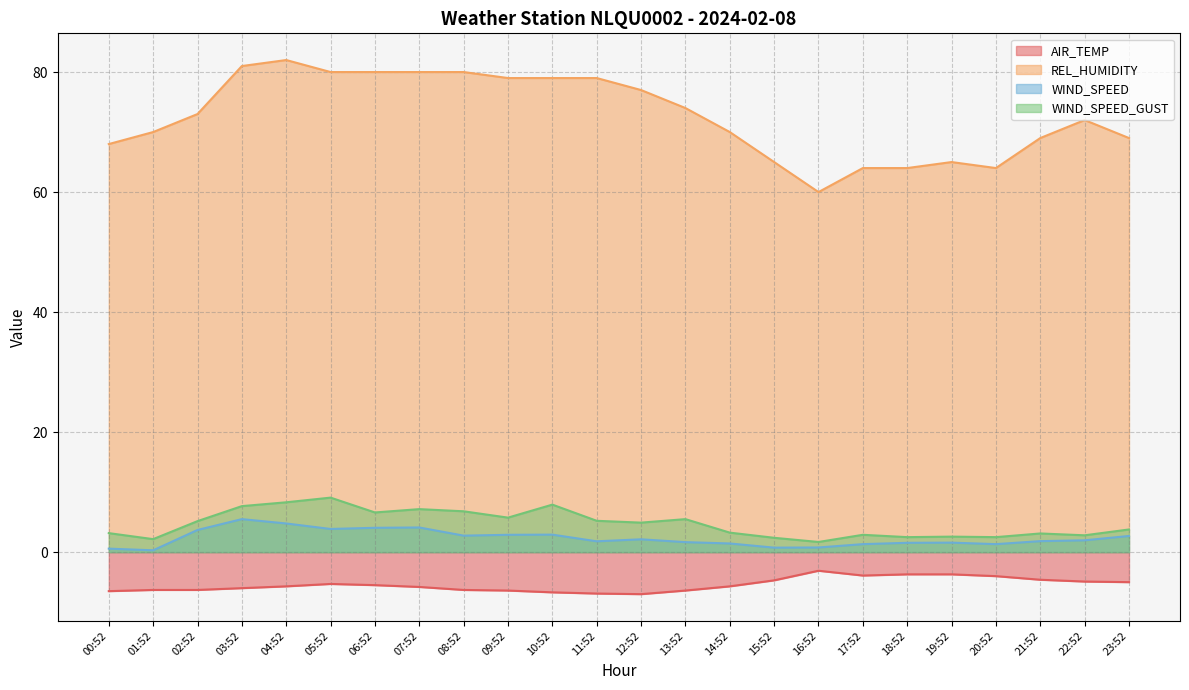

Reading left to right, what are all the values shown in this chart?

AIR_TEMP: 00:52=-6.5	01:52=-6.3	02:52=-6.3	03:52=-6.0	04:52=-5.7	05:52=-5.3	06:52=-5.5	07:52=-5.8	08:52=-6.3	09:52=-6.4	10:52=-6.7	11:52=-6.9	12:52=-7.0	13:52=-6.4	14:52=-5.7	15:52=-4.7	16:52=-3.1	17:52=-3.9	18:52=-3.7	19:52=-3.7	20:52=-4.0	21:52=-4.6	22:52=-4.9	23:52=-5.0
REL_HUMIDITY: 00:52=68.0	01:52=70.0	02:52=73.0	03:52=81.0	04:52=82.0	05:52=80.0	06:52=80.0	07:52=80.0	08:52=80.0	09:52=79.0	10:52=79.0	11:52=79.0	12:52=77.0	13:52=74.0	14:52=70.0	15:52=65.0	16:52=60.0	17:52=64.0	18:52=64.0	19:52=65.0	20:52=64.0	21:52=69.0	22:52=72.0	23:52=69.0
WIND_SPEED: 00:52=0.6	01:52=0.3	02:52=3.7	03:52=5.5	04:52=4.8	05:52=3.9	06:52=4.1	07:52=4.1	08:52=2.8	09:52=2.9	10:52=2.9	11:52=1.8	12:52=2.1	13:52=1.7	14:52=1.4	15:52=0.8	16:52=0.8	17:52=1.3	18:52=1.6	19:52=1.6	20:52=1.3	21:52=1.8	22:52=2.0	23:52=2.7
WIND_SPEED_GUST: 00:52=3.2	01:52=2.2	02:52=5.2	03:52=7.7	04:52=8.3	05:52=9.1	06:52=6.6	07:52=7.2	08:52=6.8	09:52=5.8	10:52=7.9	11:52=5.2	12:52=4.9	13:52=5.5	14:52=3.2	15:52=2.4	16:52=1.7	17:52=2.9	18:52=2.5	19:52=2.6	20:52=2.5	21:52=3.1	22:52=2.8	23:52=3.8